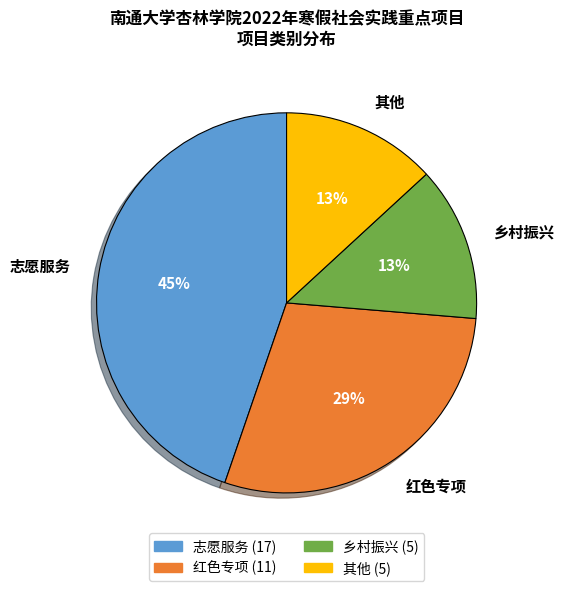

Which category has the biggest portion of the pie?

志愿服务